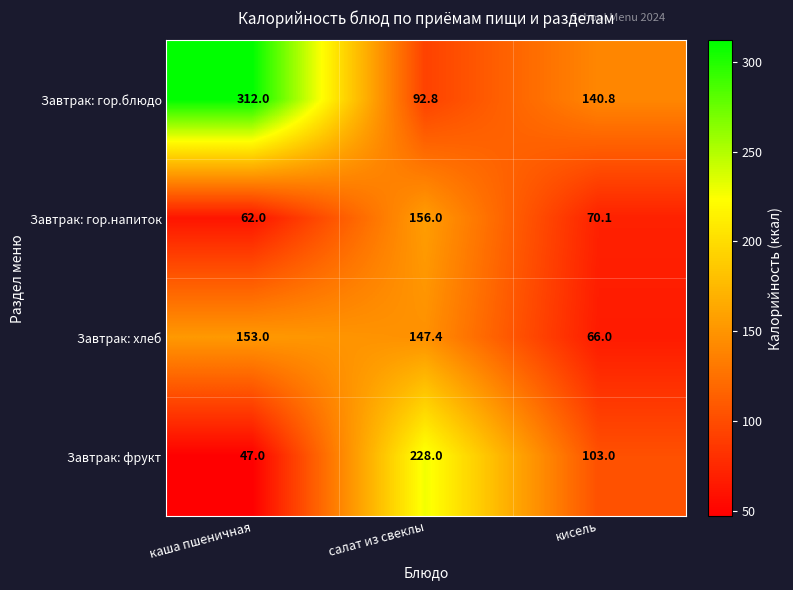

Where is Завтрак: гор.напиток nearest to the value 109?

кисель